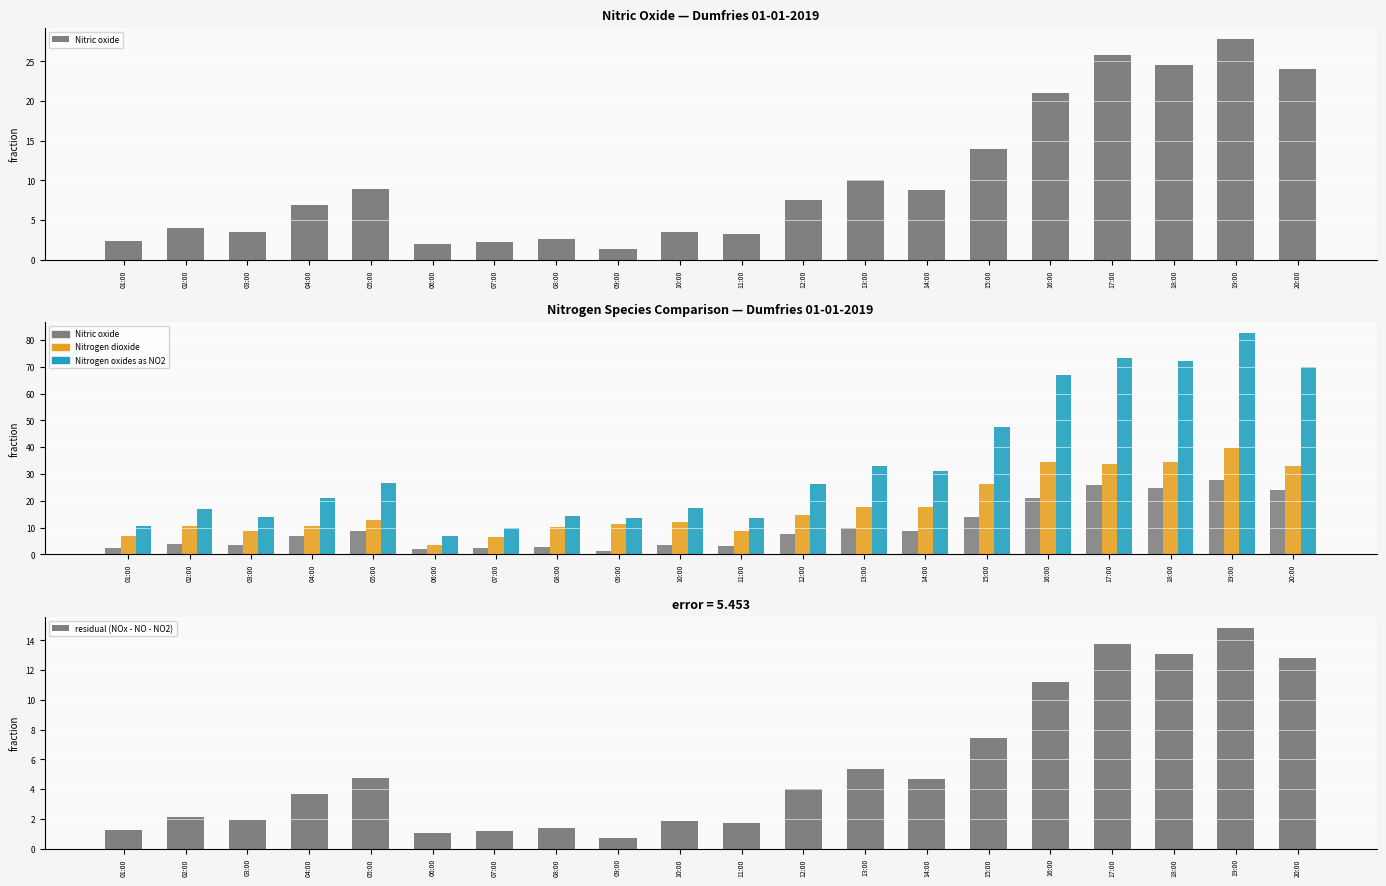

Rank the series by their average value, from highest to lowest.

Nitrogen oxides as NO2, Nitrogen dioxide, Nitric oxide, residual (NOx - NO - NO2)